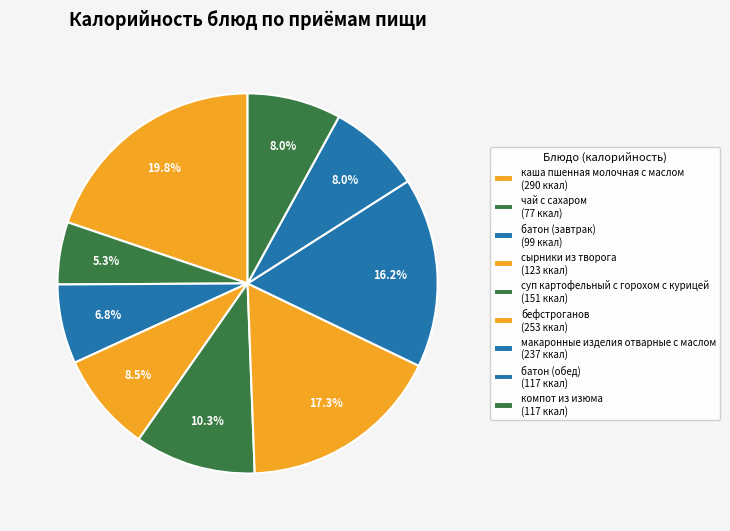

Does суп картофельный с горохом с курицей represent more than half of the total?

No